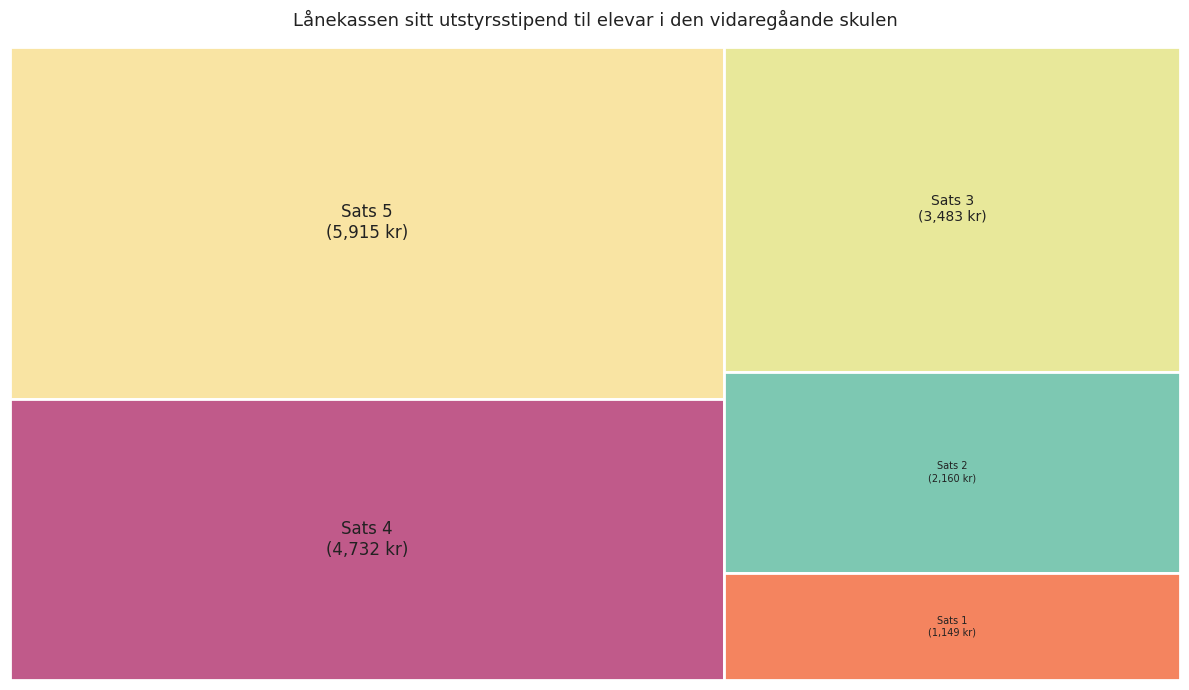

What is the total percentage of Sats 5 and Sats 2?

46.3%